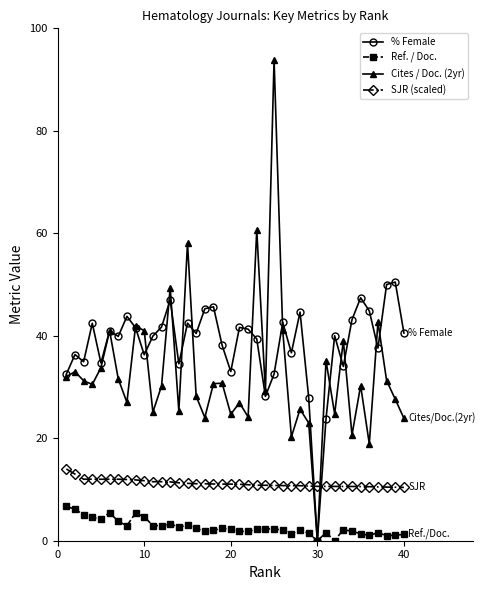

True or false: % Female has more than 0 points higher than both neighbors.

True